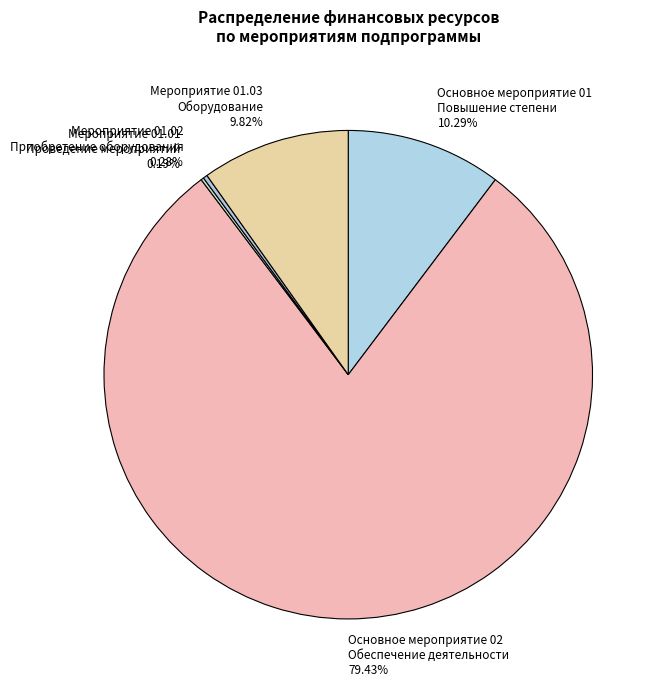

Do Мероприятие 01.03 Оборудование and Основное мероприятие 01 Повышение степени together represent more than half of the pie?

No